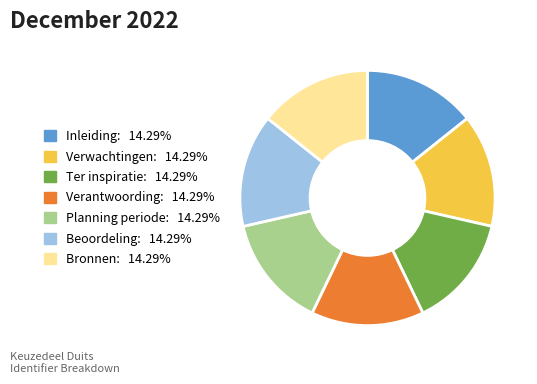

Is there any slice that represents more than half of the pie?

No